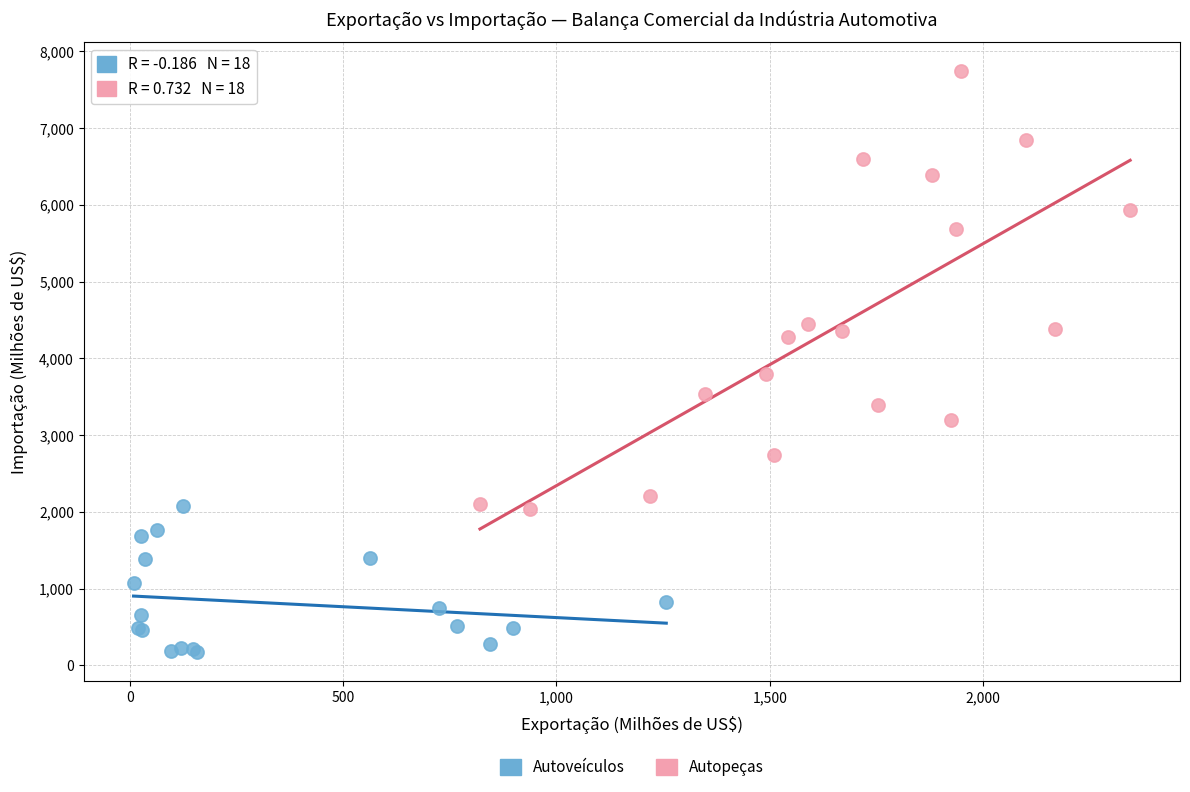

Which series contains the lowest Y value?

Autoveículos